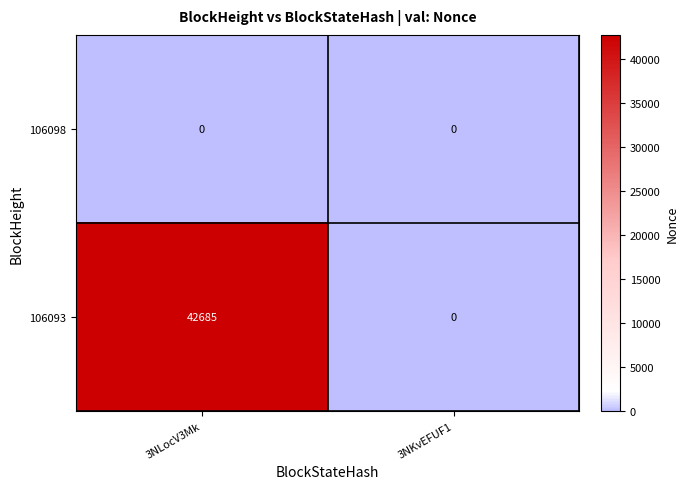

Reading left to right, transcribe all the data shown in this chart.

106098: 0	0
106093: 42685	0